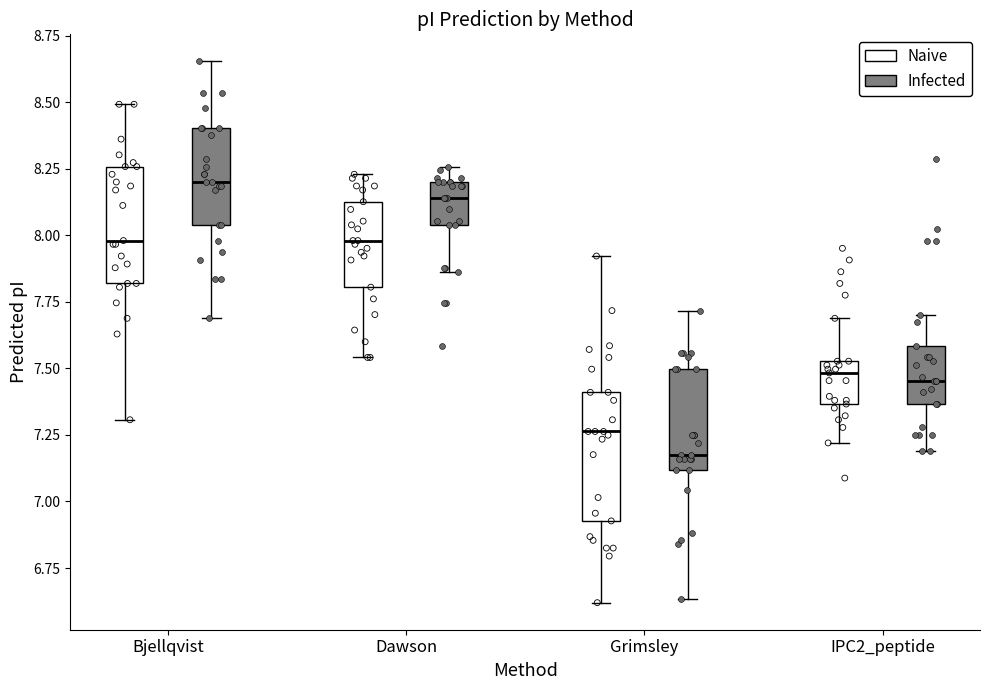

Where is the lower edge of the box for Bjellqvist (Infected) on the y-axis? The values are not printed on the chart, so give them approximately, as read against the axis.

8.05